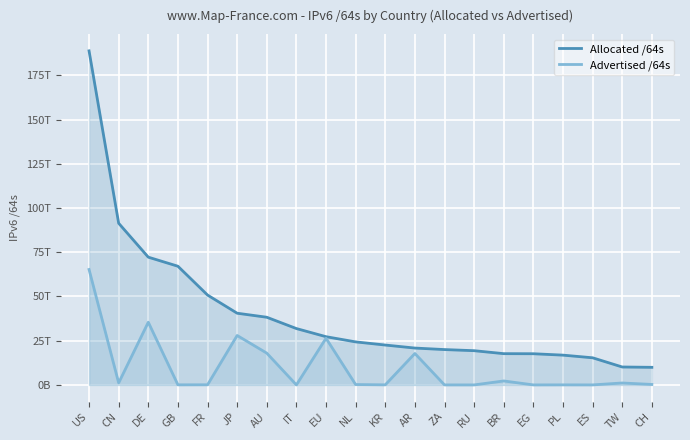

At which category does the chart reach its minimum across all series?

RU